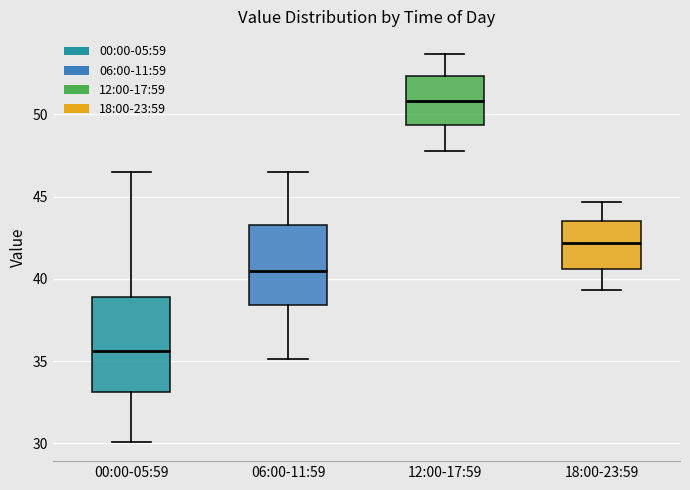

Where does the upper whisker of the box for 00:00-05:59 end on the y-axis? The values are not printed on the chart, so give them approximately, as read against the axis.

46.5